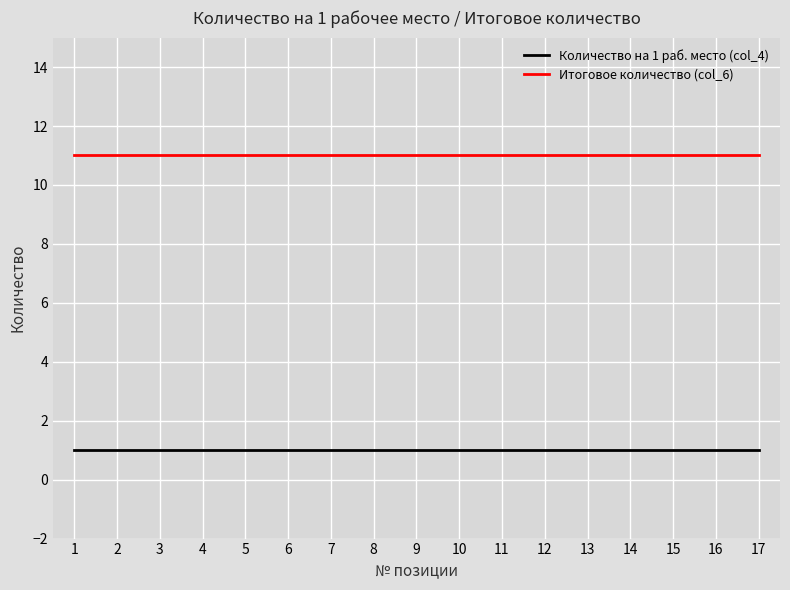

The value of Количество на 1 раб. место (col_4) at 7 is 1. True or false?

True